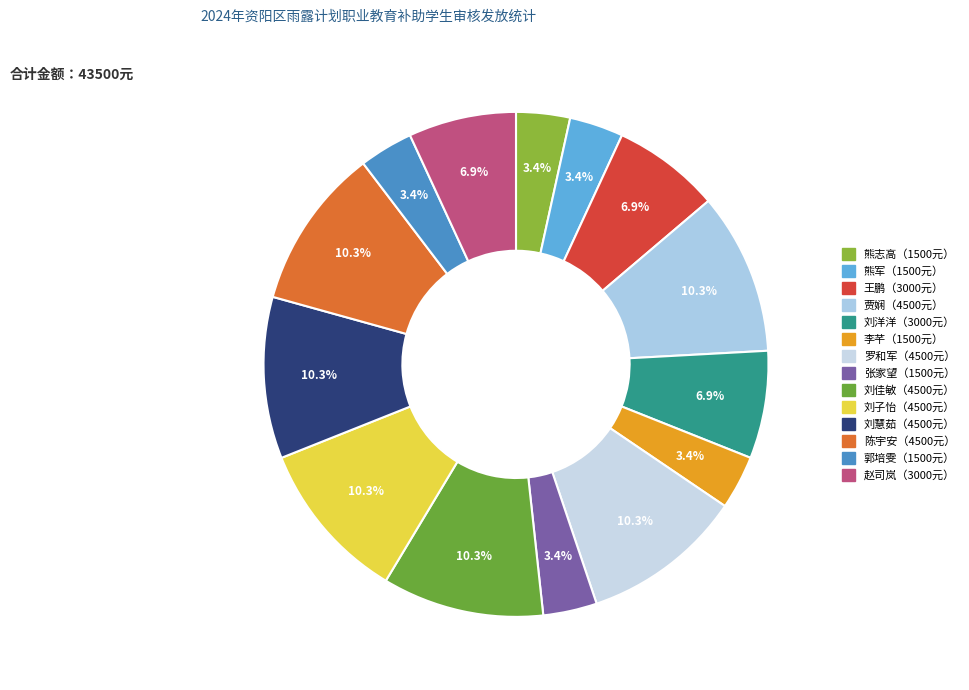

Is there a majority slice in this chart?

No